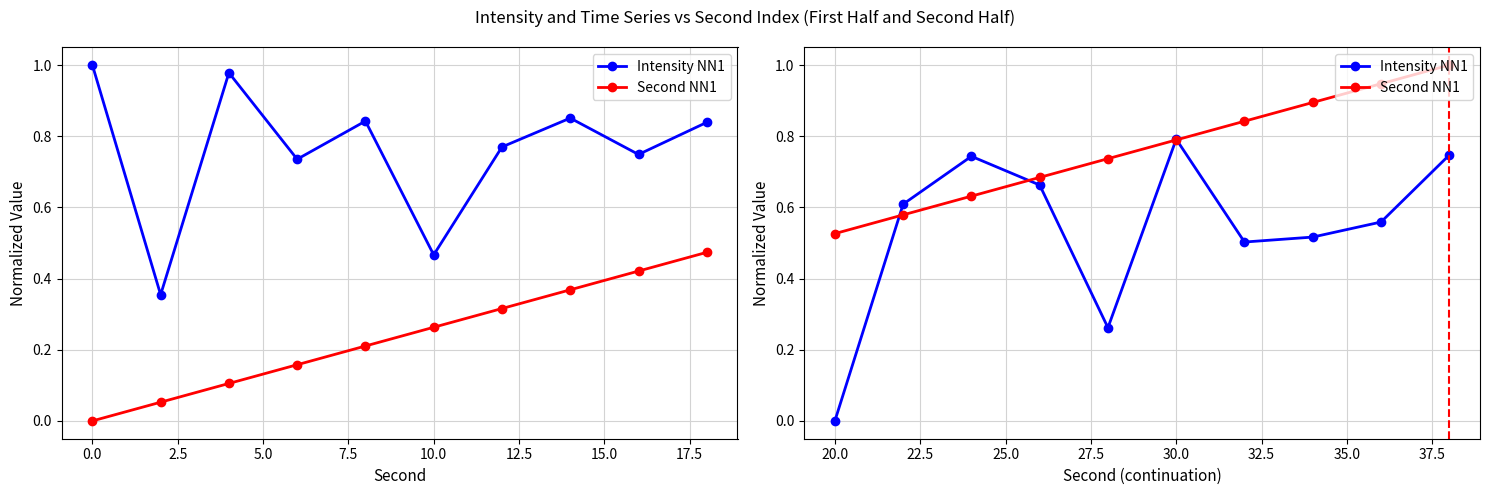

At how many categories does at least one series exceed 0?

10